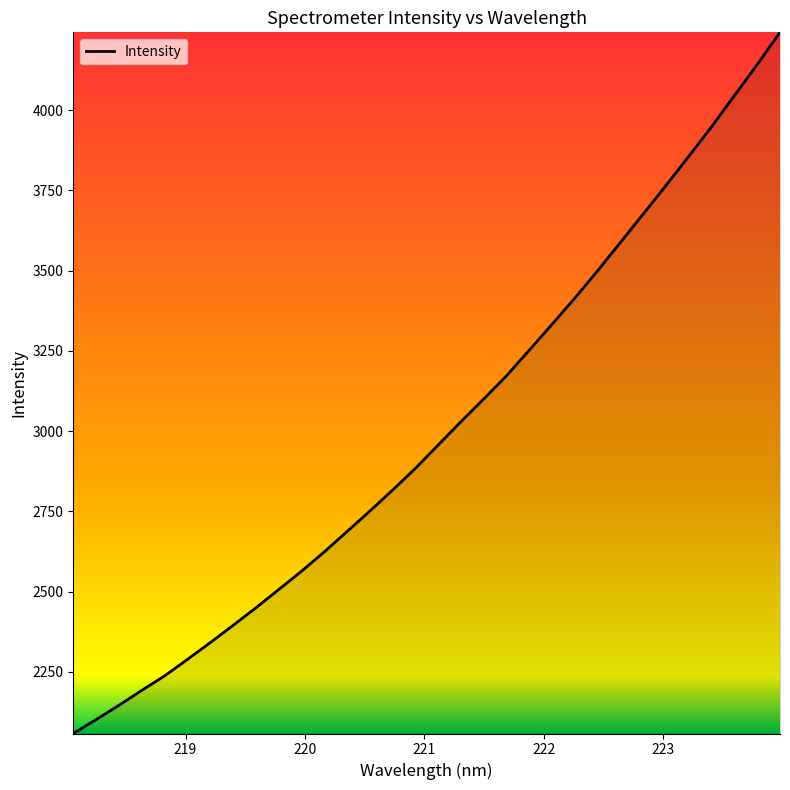

What is the average value?

3002.2